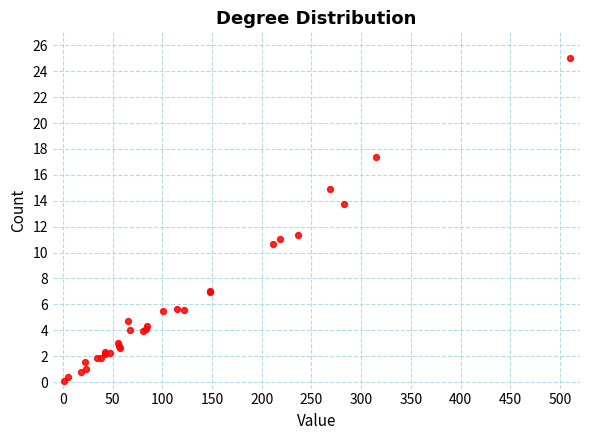

What Y value in the scatter plot is closest to 12?

11.4